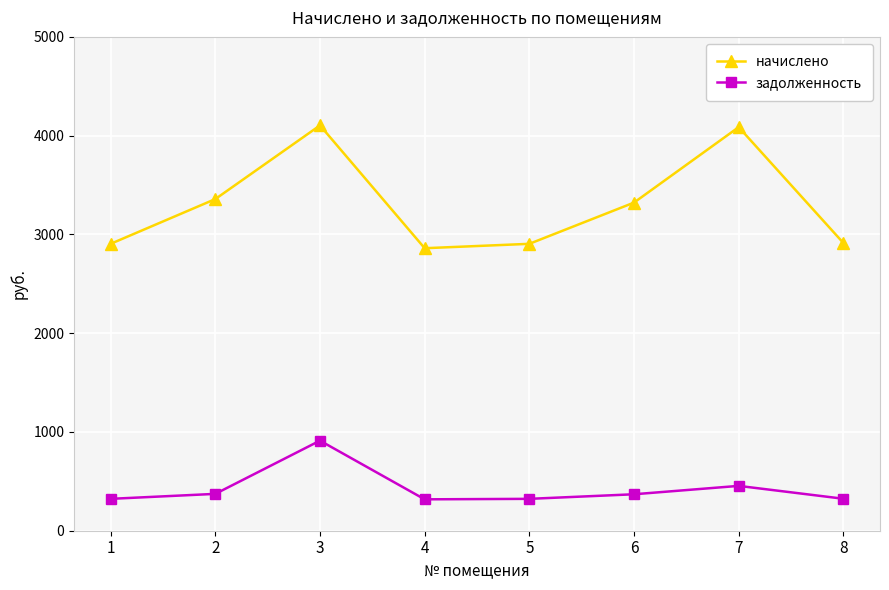

Is it true that начислено equals 3322.3 at 6?

True